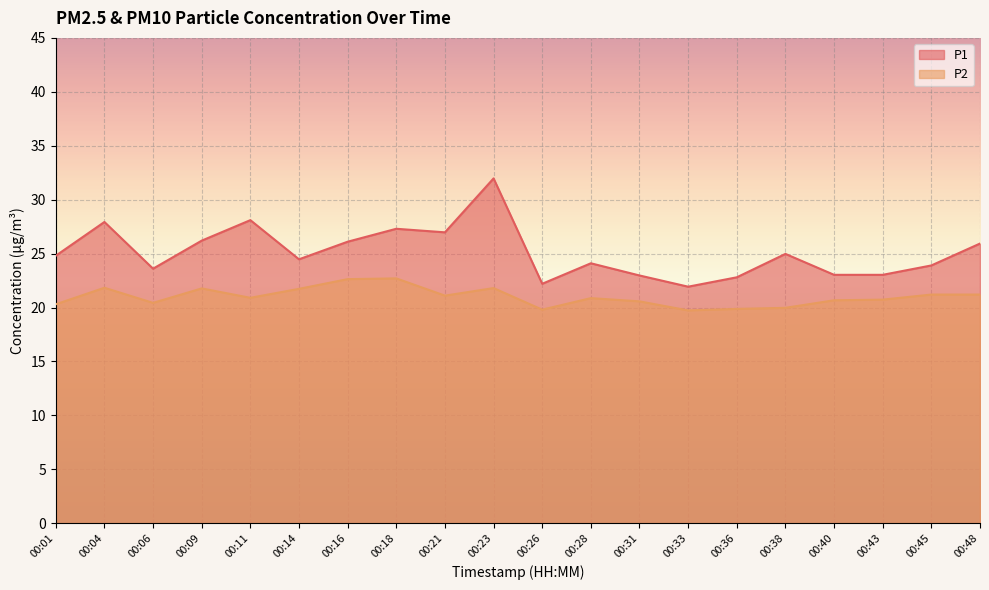

What is the difference between the P1 values at 00:23 and 00:16?

5.9